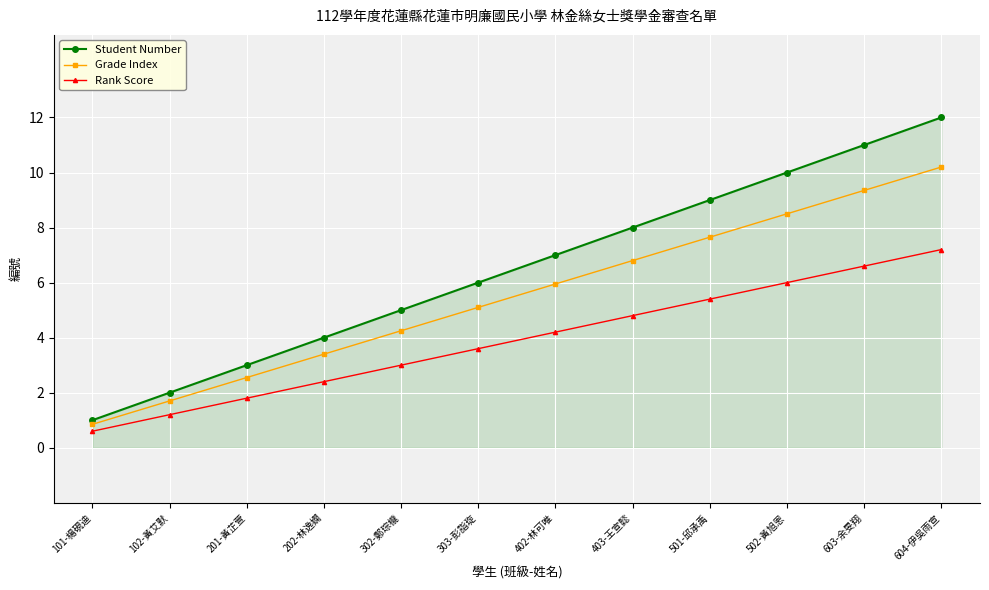

Is it true that Grade Index equals 6.9 at 303-彭詣琁?

False